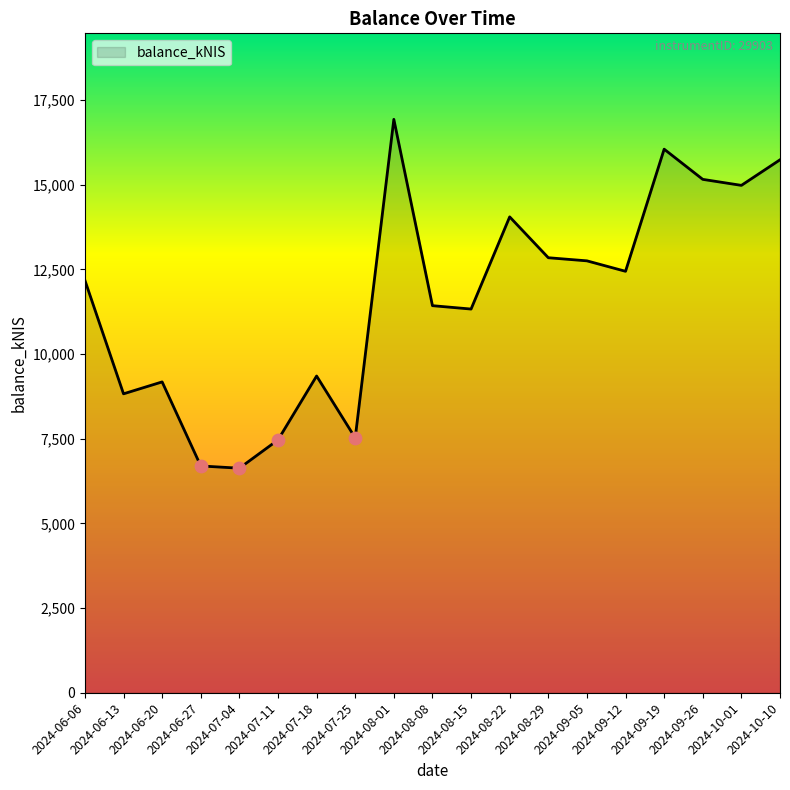

Approximately how many times larger is the value at 2024-10-01 compared to 2024-06-20?

1.6